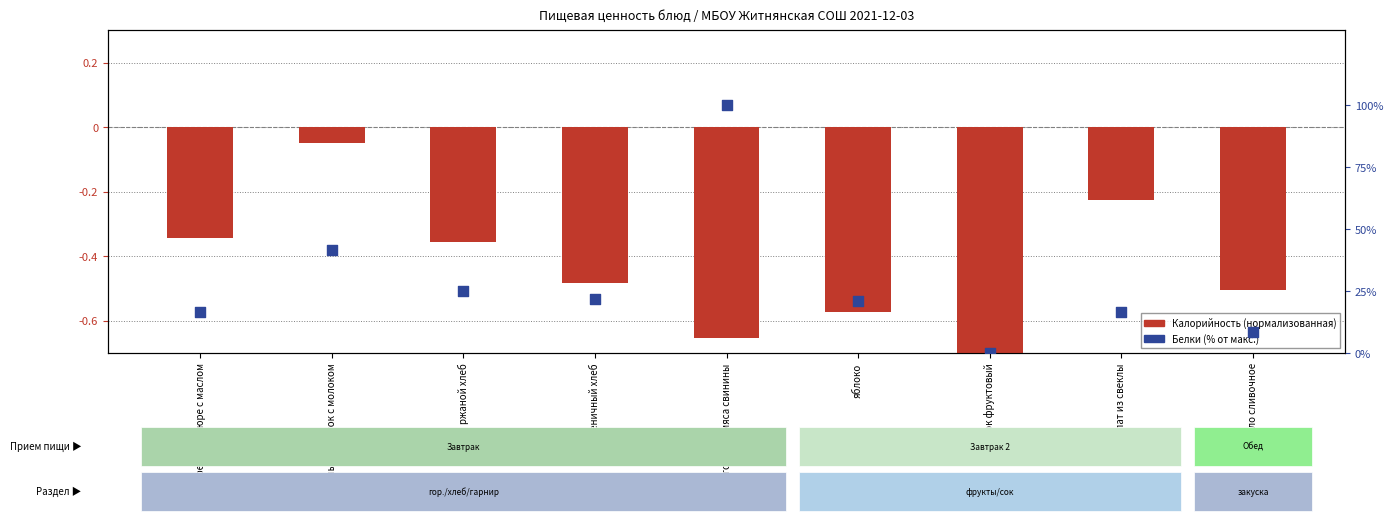

Which series has the largest total across all categories?

Белки (% от макс.)